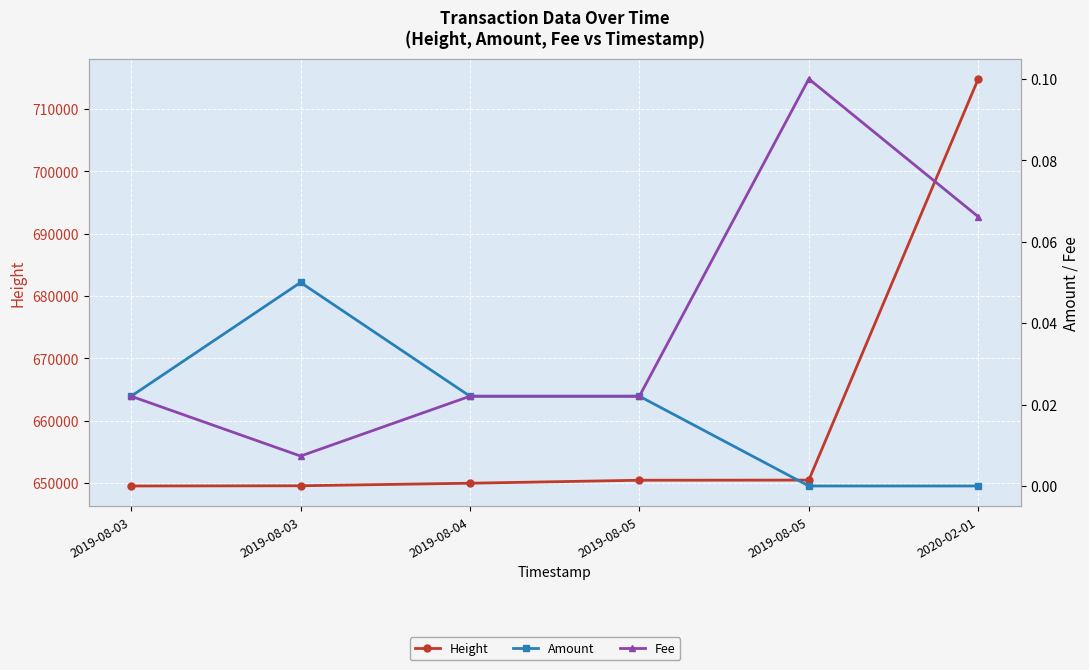

What is the maximum value shown in the chart?

714818.0